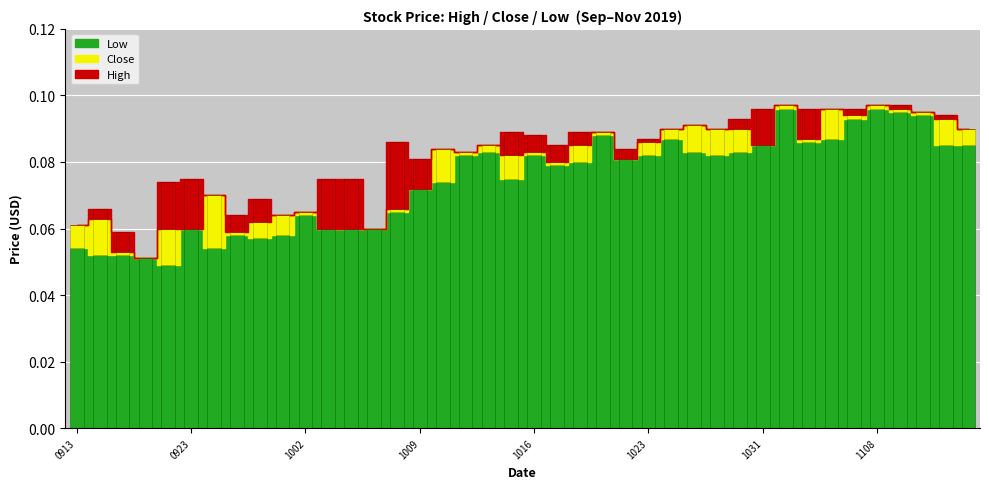

What is the sum of the Low values at 20190930 and 20191018?

0.1